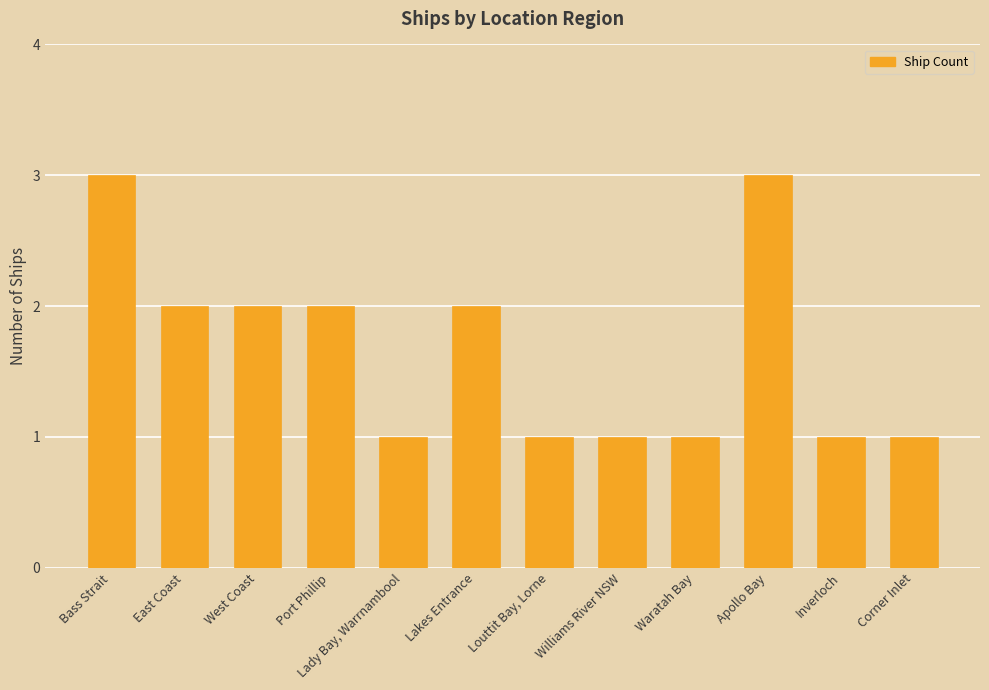

Reading left to right, list all the values displayed in this chart.

3	2	2	2	1	2	1	1	1	3	1	1